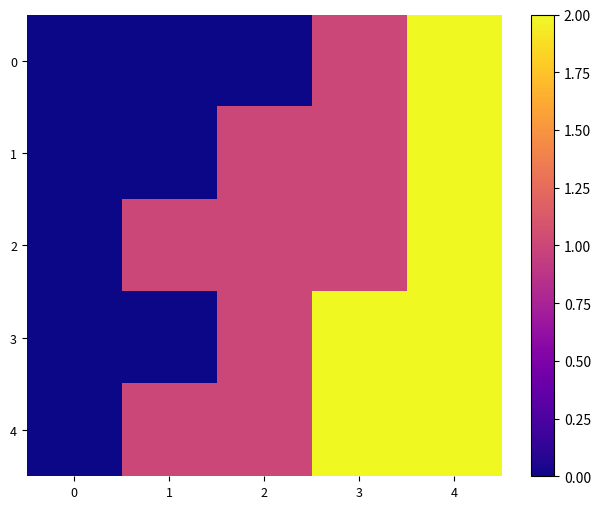

At how many categories does at least one series exceed 0?

4